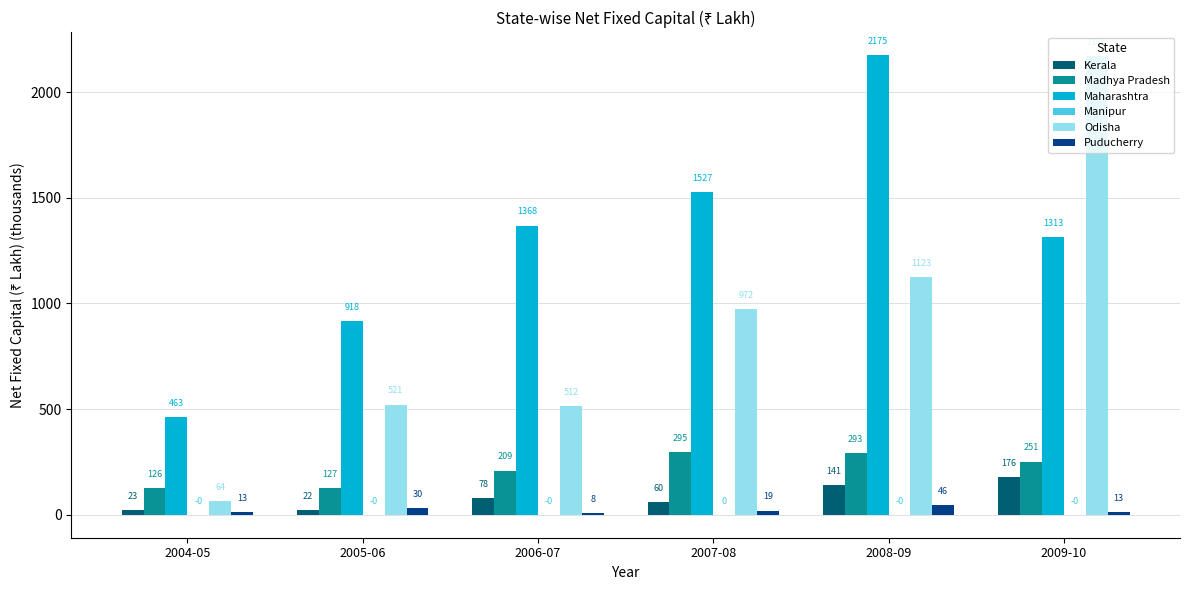

Is it true that Kerala equals 22.8 at 2004-05?

True